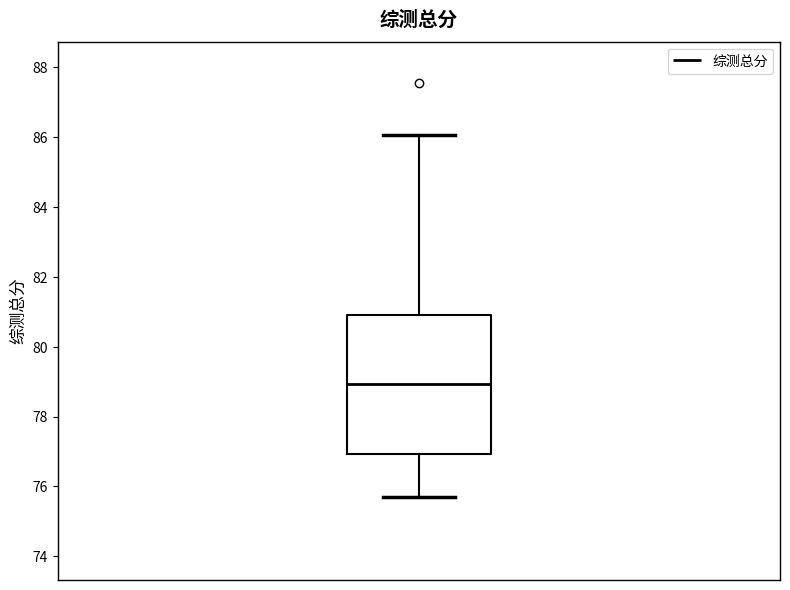

Transcribe this box plot: give where the median line is, the range the box spans, and where the two whiskers end, as read against the y-axis. The values are not printed on the chart, so give them approximately, as read against the axis.

median 79.0, box 77.0 to 81.0, whiskers 75.6 to 86.0